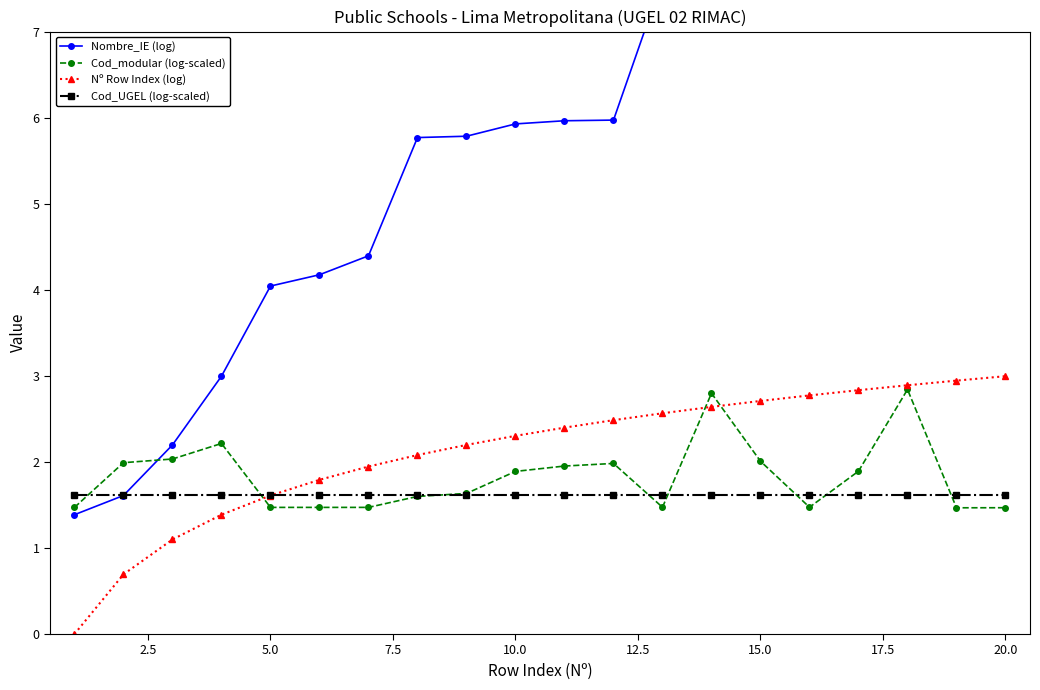

What is the maximum value for Nº Row Index (log)?

3.0